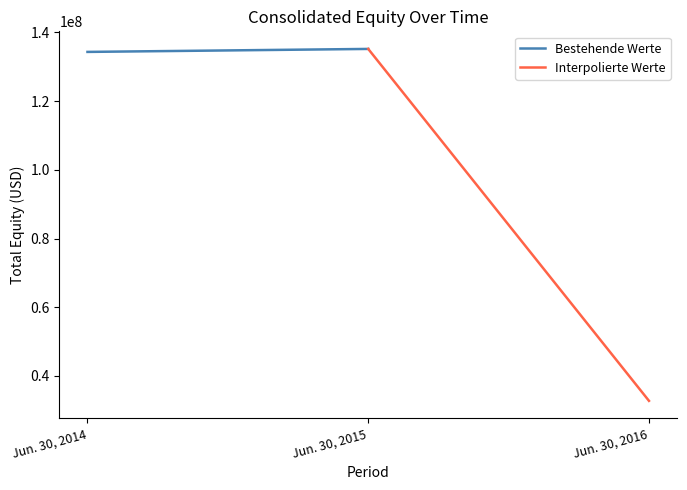

What is the difference between the highest and lowest values at Jun. 30, 2014?

867840